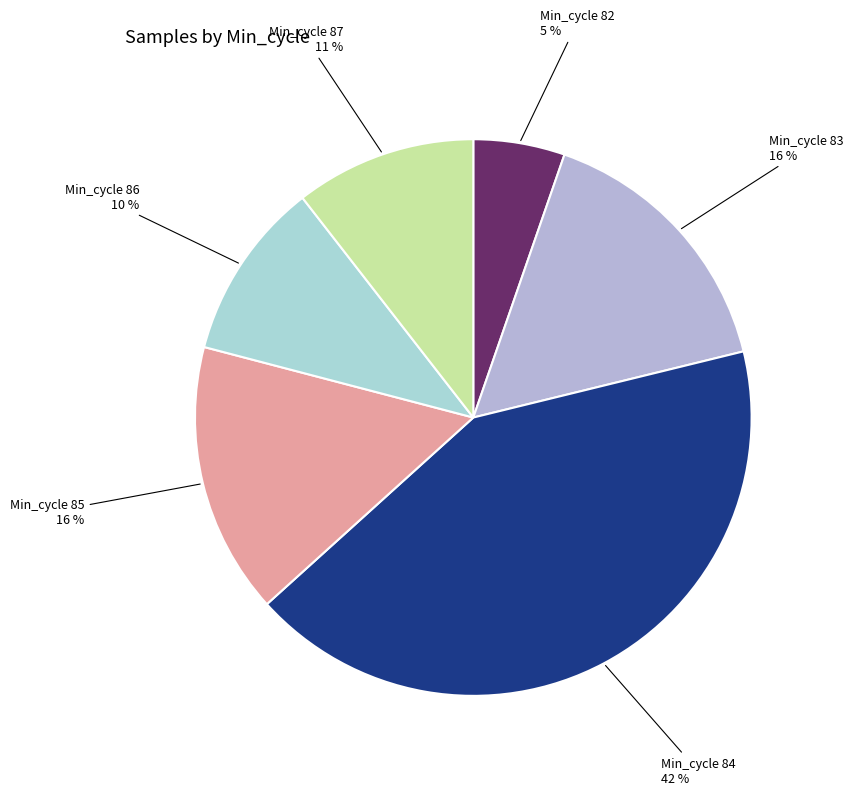

To the nearest percent, what percentage of the pie is Min_cycle 84?

42%